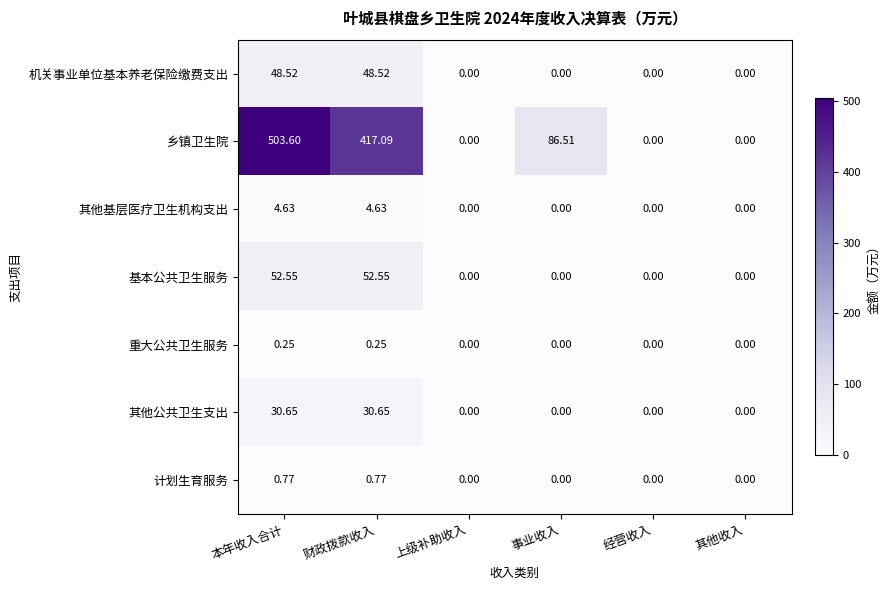

Rank the series by their maximum value, from highest to lowest.

乡镇卫生院, 基本公共卫生服务, 机关事业单位基本养老保险缴费支出, 其他公共卫生支出, 其他基层医疗卫生机构支出, 计划生育服务, 重大公共卫生服务